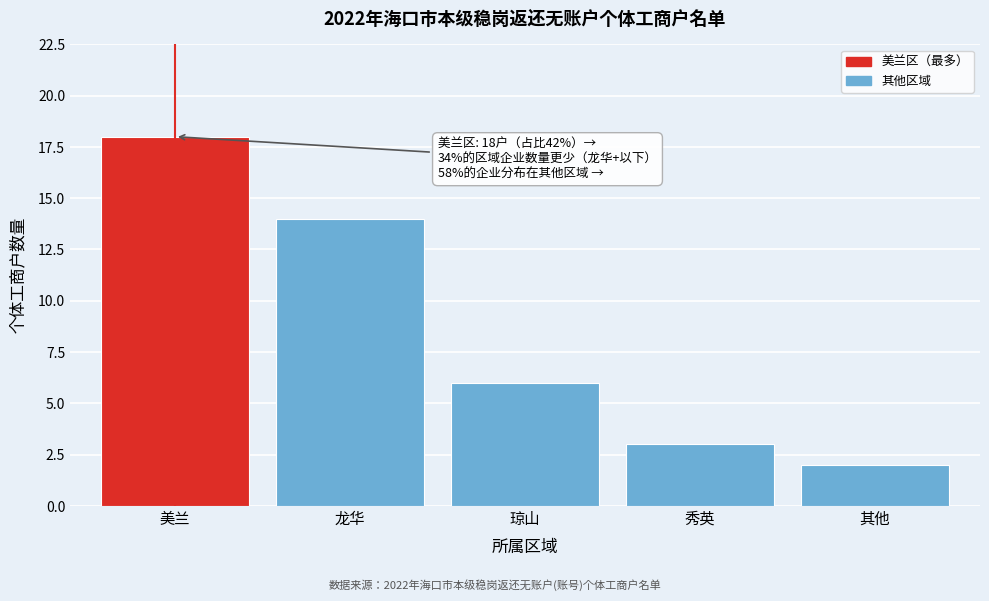

Reading left to right, what are all the values shown in this chart?

18	14	6	3	2